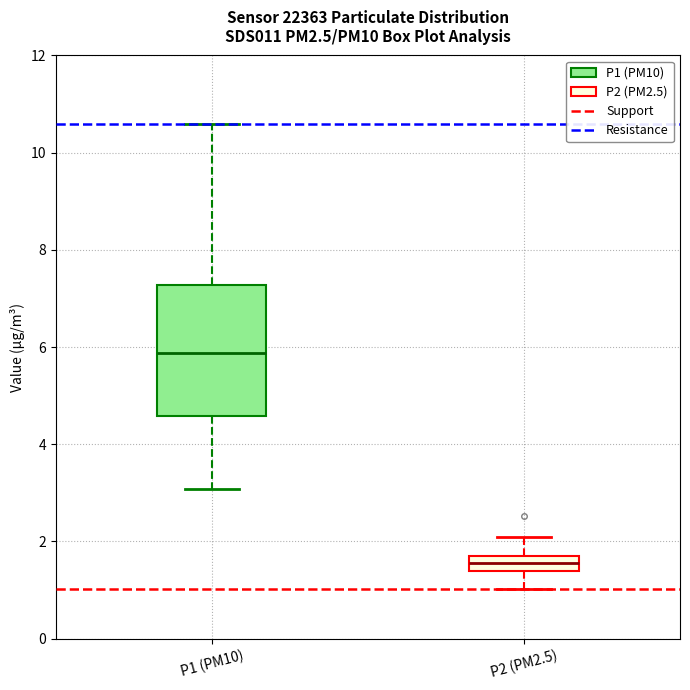

Which box's median line is the lowest?

P2 (PM2.5)